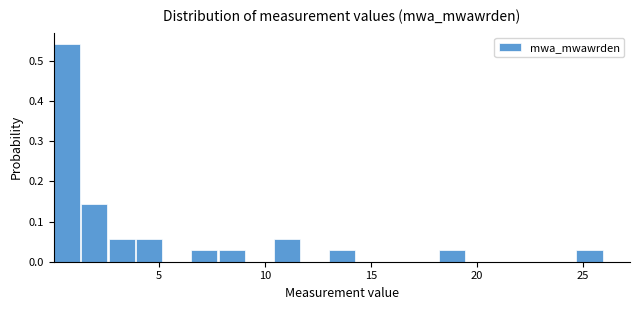

Around what value on the x-axis is the tallest bar? Give the approximate position of its centre, as read against the axis.

0.5